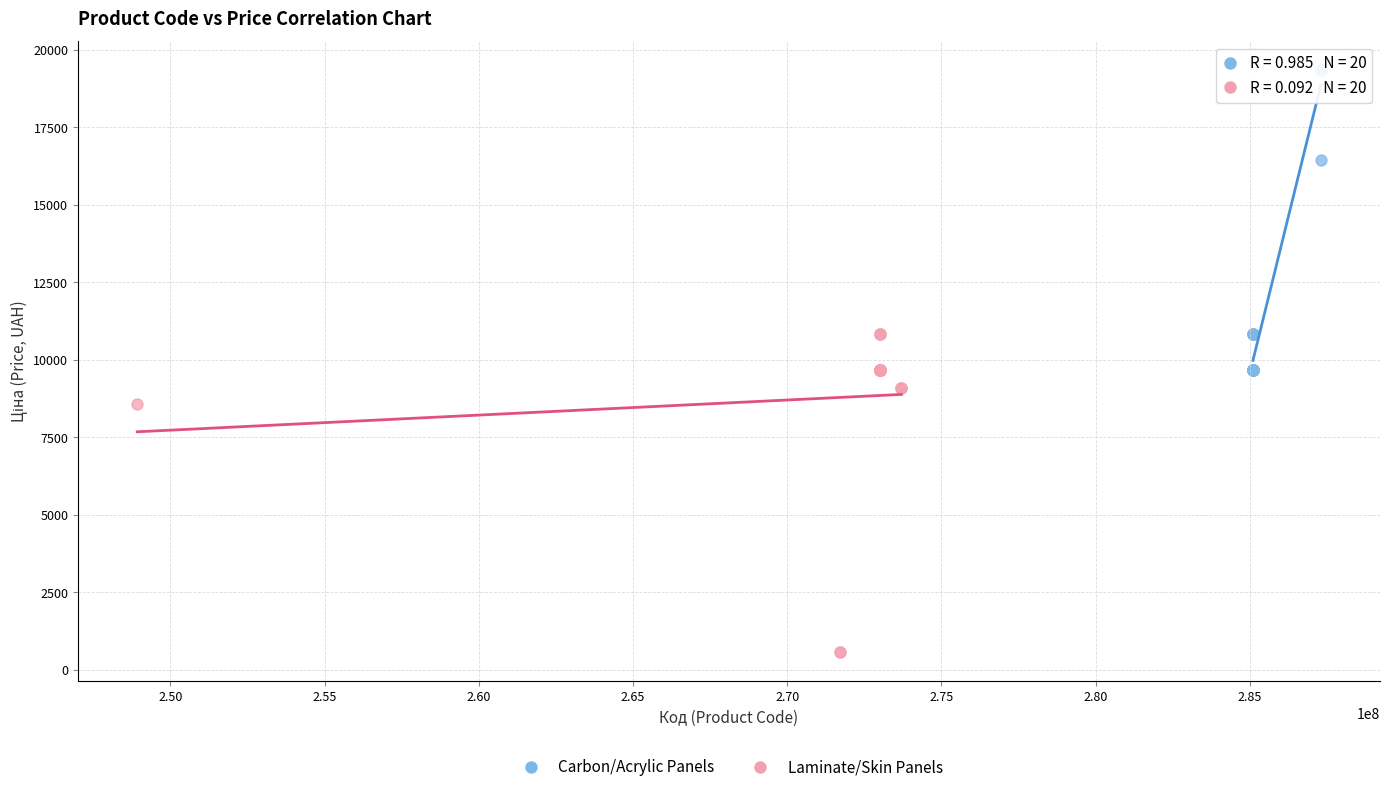

What are all the series names shown in the legend?

Carbon/Acrylic Panels, Laminate/Skin Panels